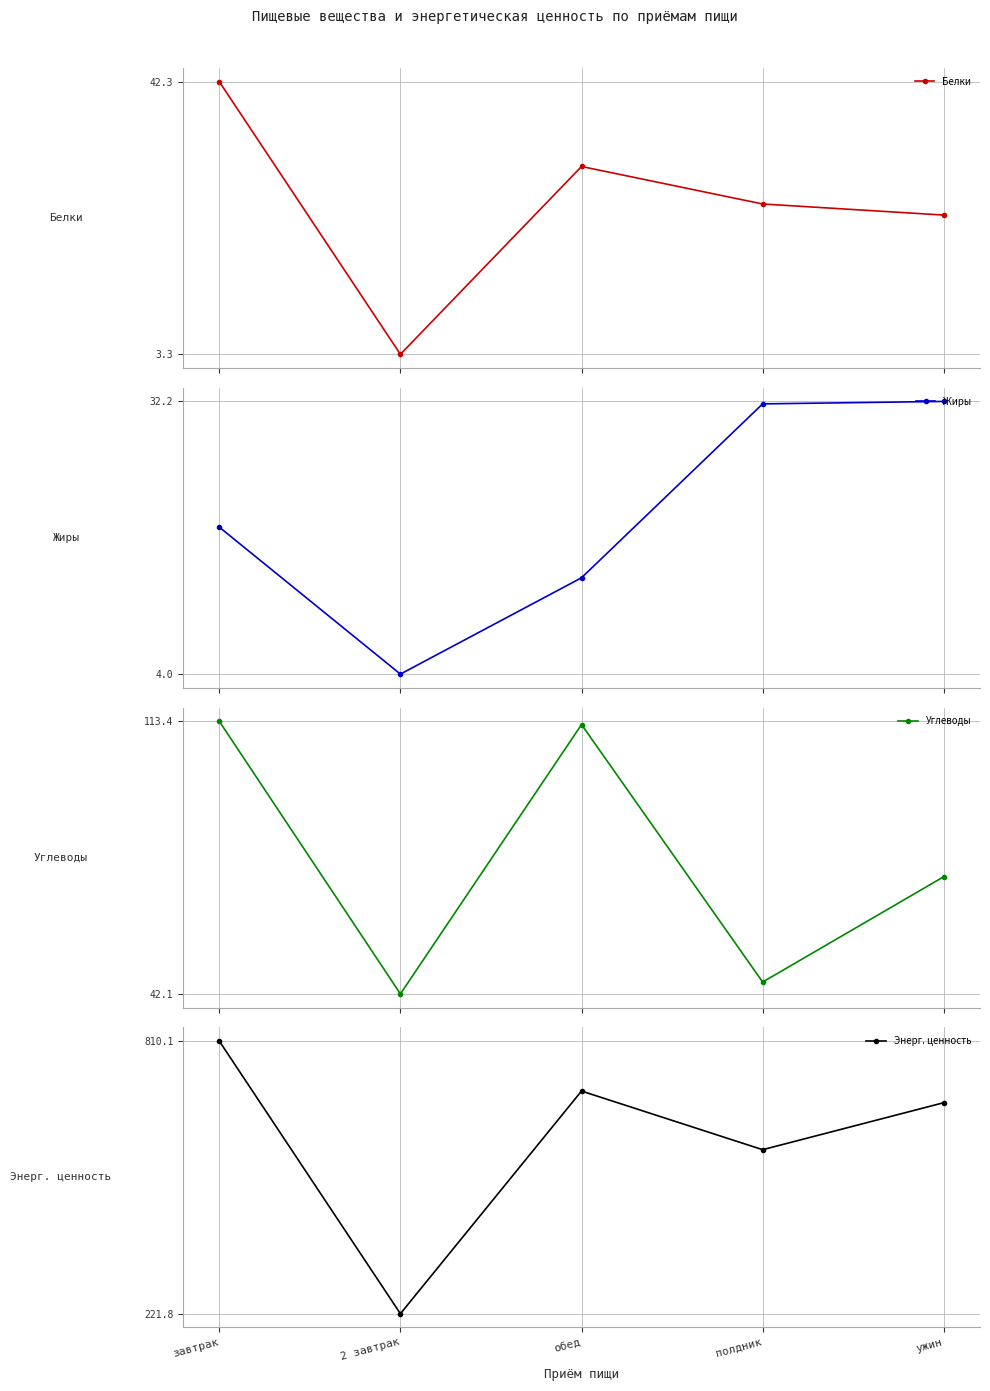

Reading right to left, extract all data points from this chart.

Белки: 23.2	24.8	30.1	3.3	42.3
Жиры: 32.2	32.0	14.0	4.0	19.2
Углеводы: 72.8	45.2	112.6	42.1	113.4
Энерг. ценность: 677.1	575.7	702.2	221.8	810.1